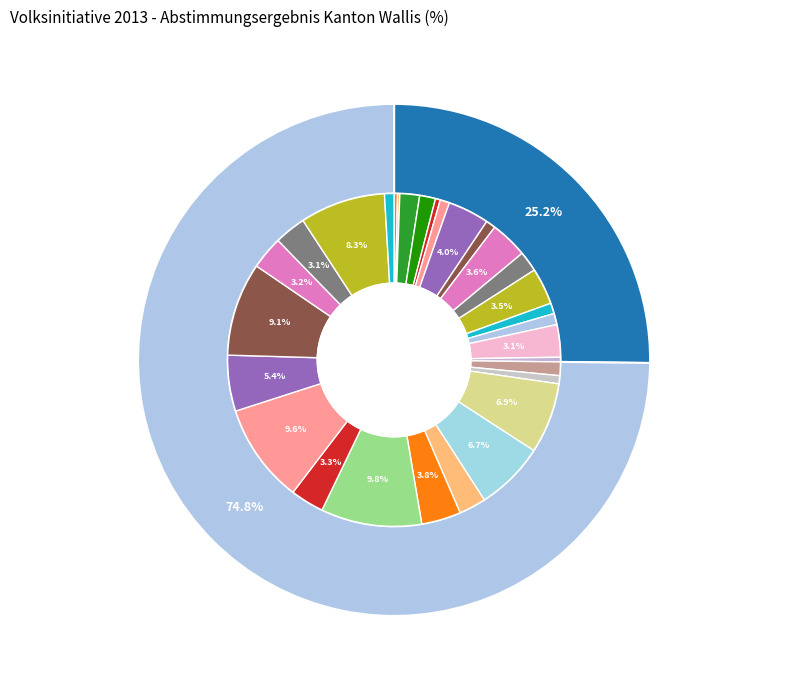

To the nearest percent, what is the combined percentage of Nein and Ja?

100%